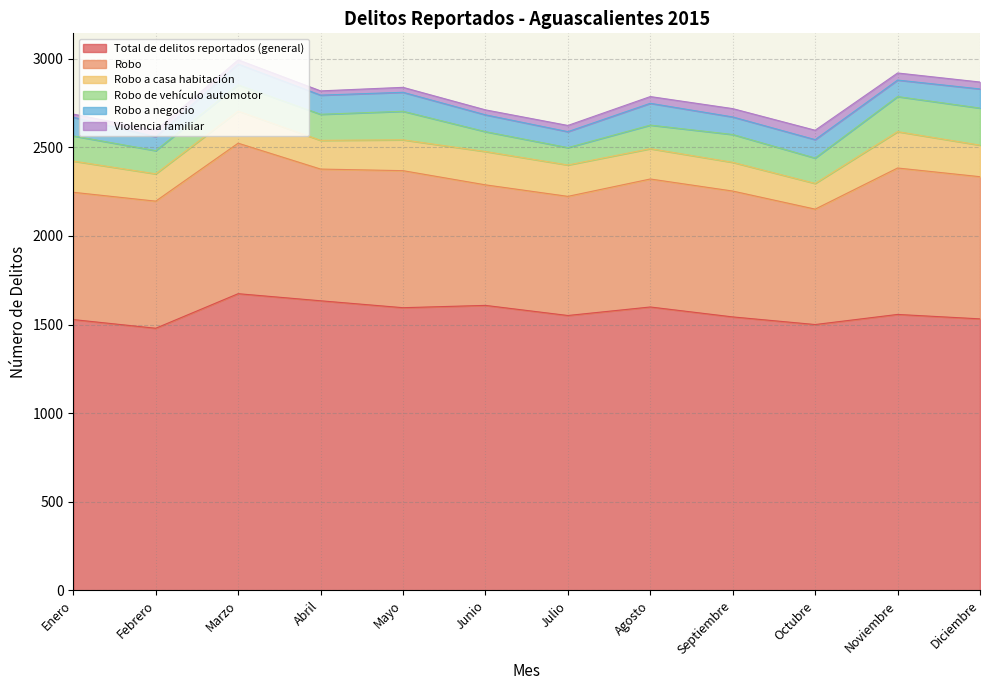

True or false: Violencia familiar has more than 1 interior local peaks.

True